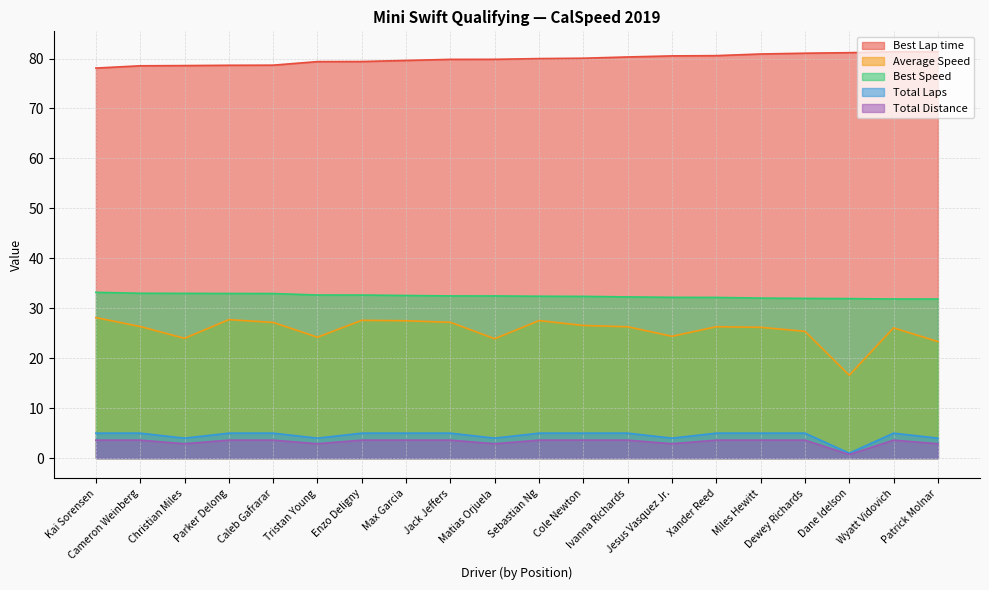

Which series has the largest total across all categories?

Best Lap time